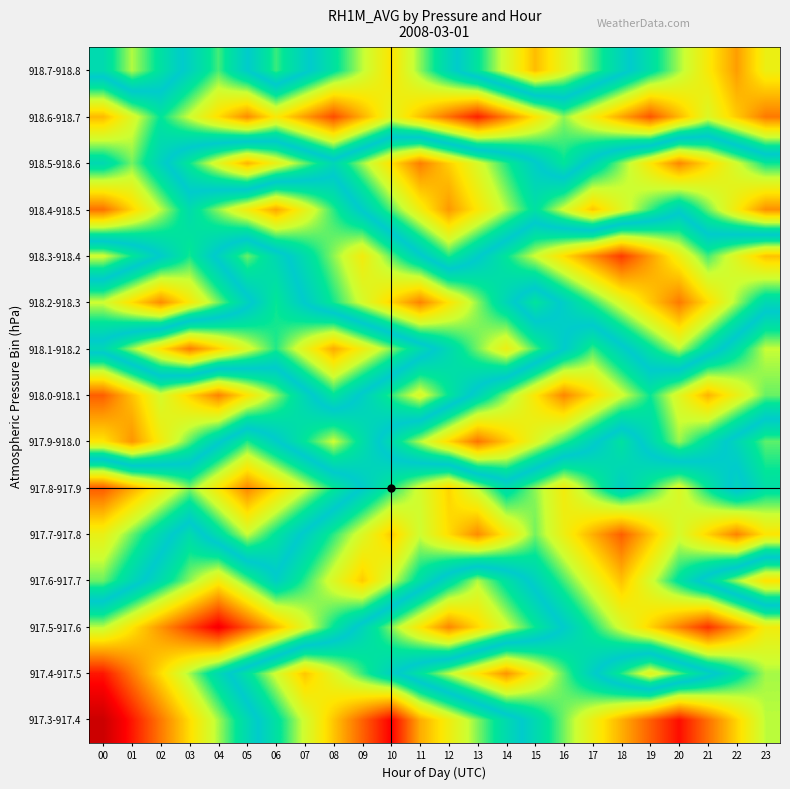

Which has a higher value, 07 or 14?

07